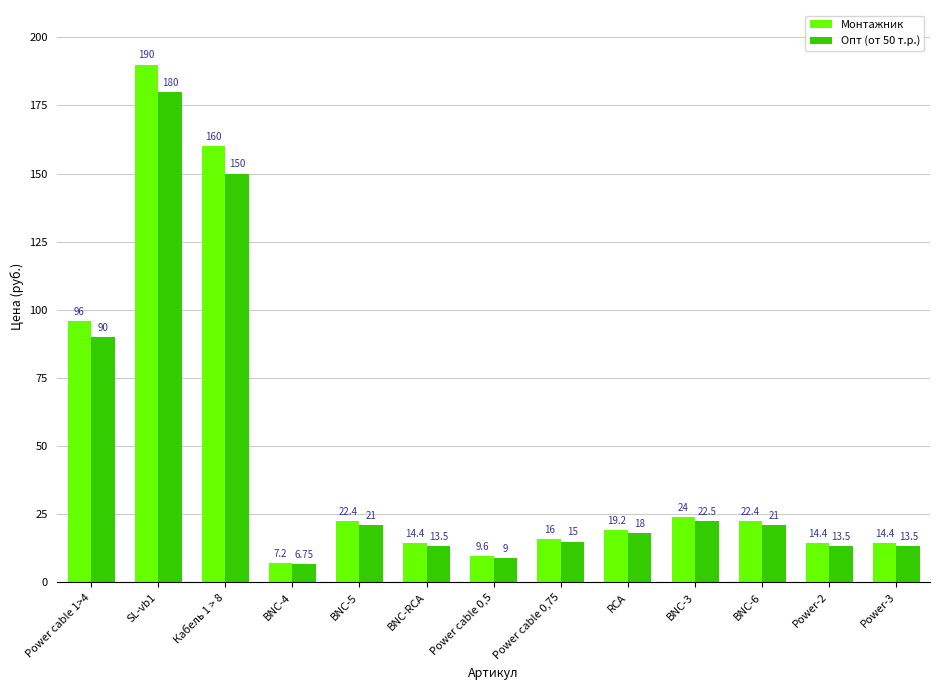

List the series in order of their overall mean, highest first.

Монтажник, Опт (от 50 т.р.)